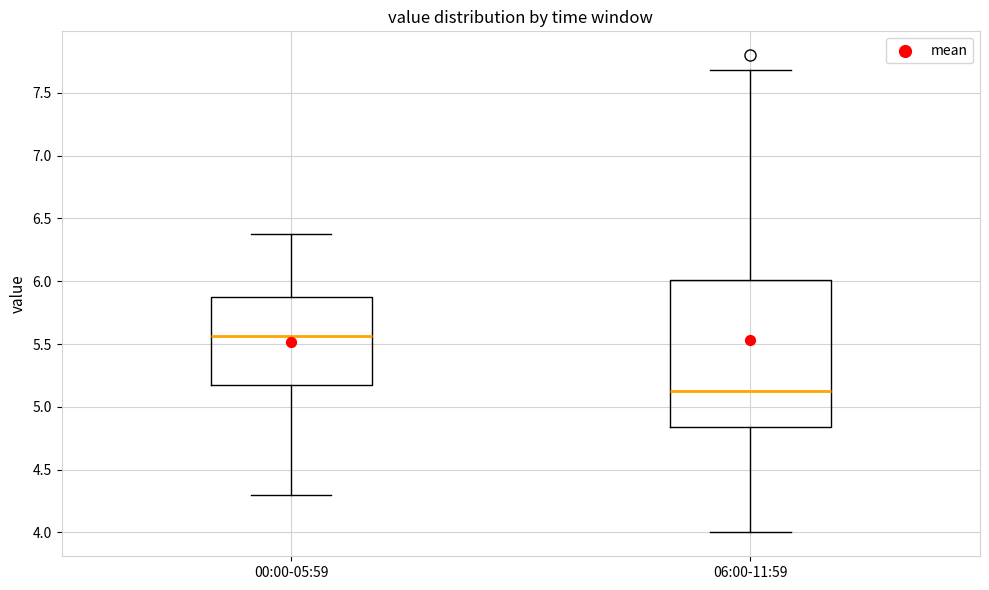

Reading left to right, read every box against the y-axis: the position of its median line, the range the box covers, and the ends of its whiskers. The values are not printed on the chart, so give them approximately, as read against the axis.

00:00-05:59: median 5.55, box 5.15 to 5.85, whiskers 4.30 to 6.40
06:00-11:59: median 5.15, box 4.85 to 6.00, whiskers 4.00 to 7.70